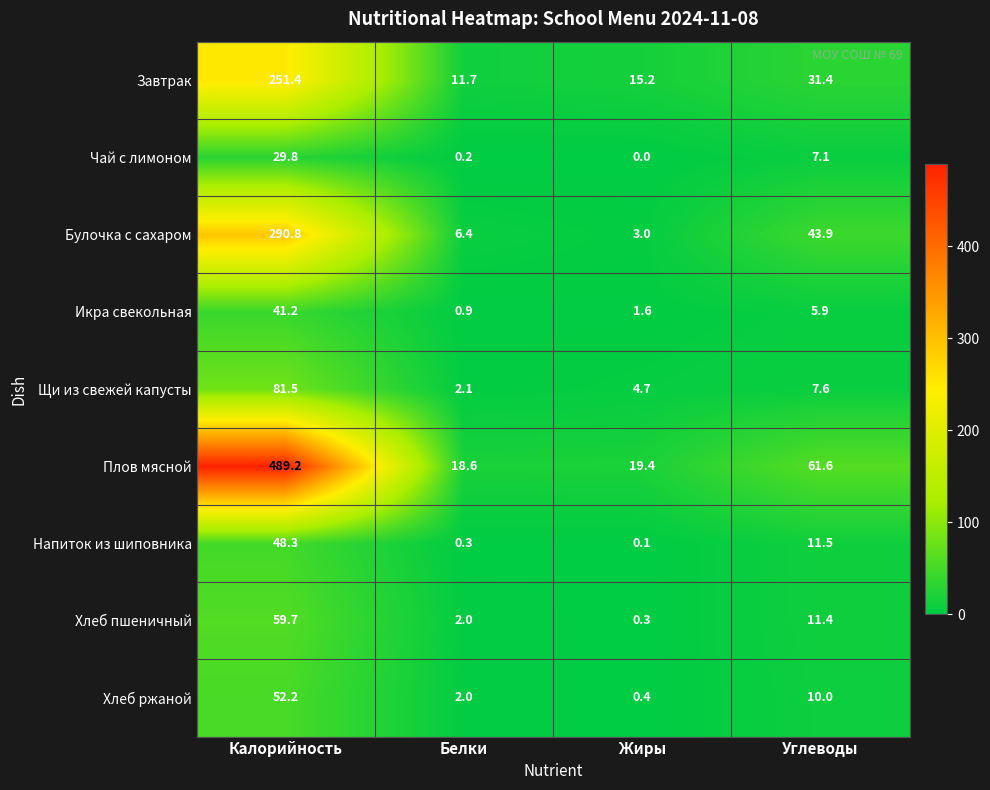

Where does the Щи из свежей капусты series first go above 7?

Калорийность